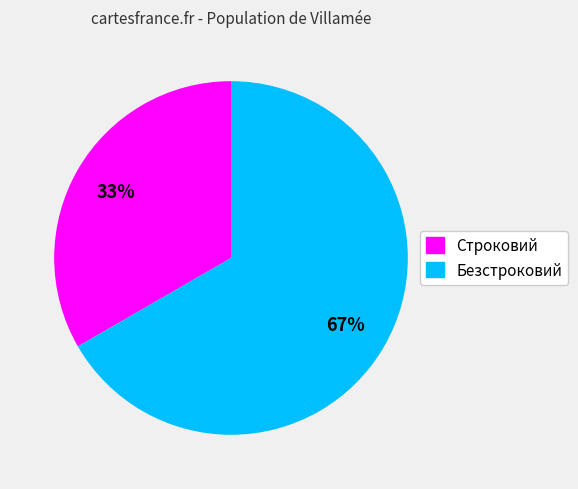

Do Безстроковий and Строковий together represent more than half of the pie?

Yes